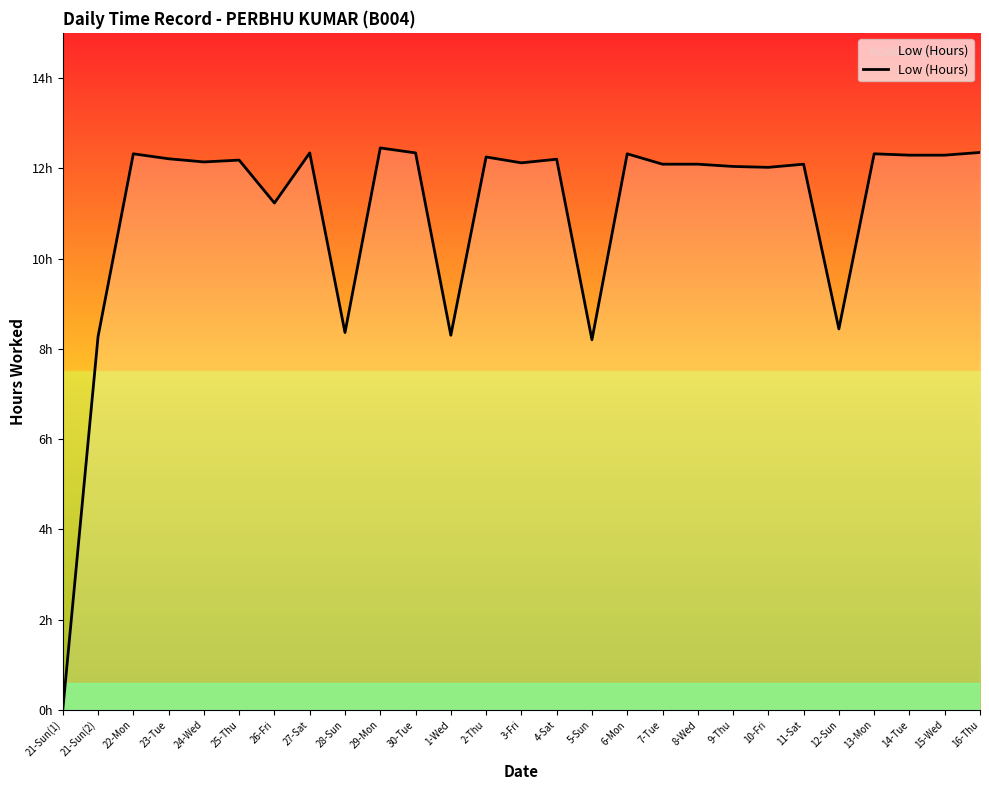

What is the label of the 1st point from the right?

16-Thu